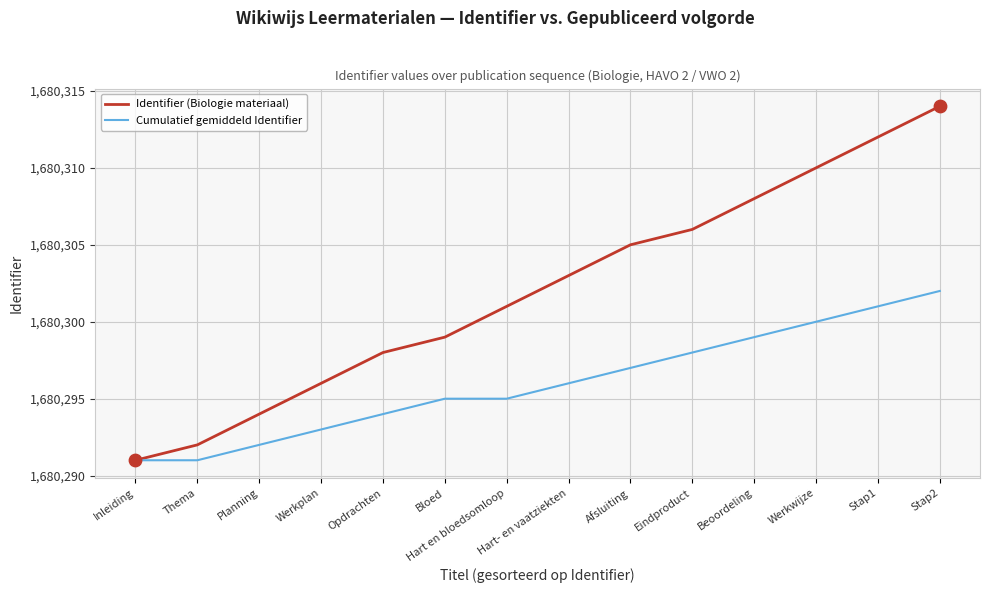

At which category is the sum across all series the highest?

Stap2